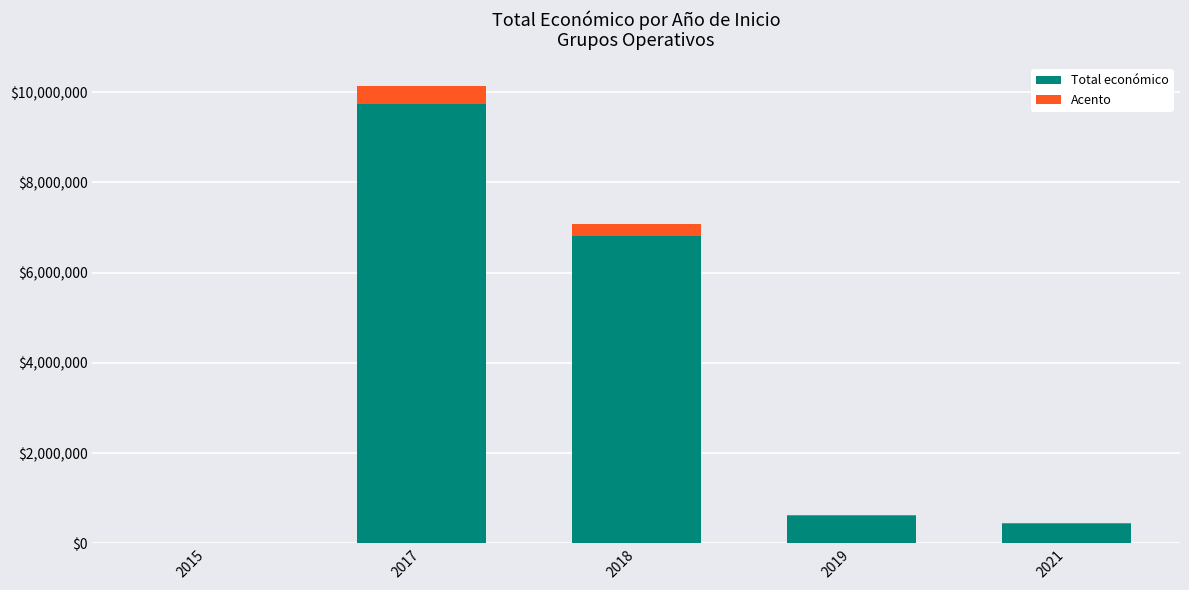

At which category is the sum across all series the highest?

2017